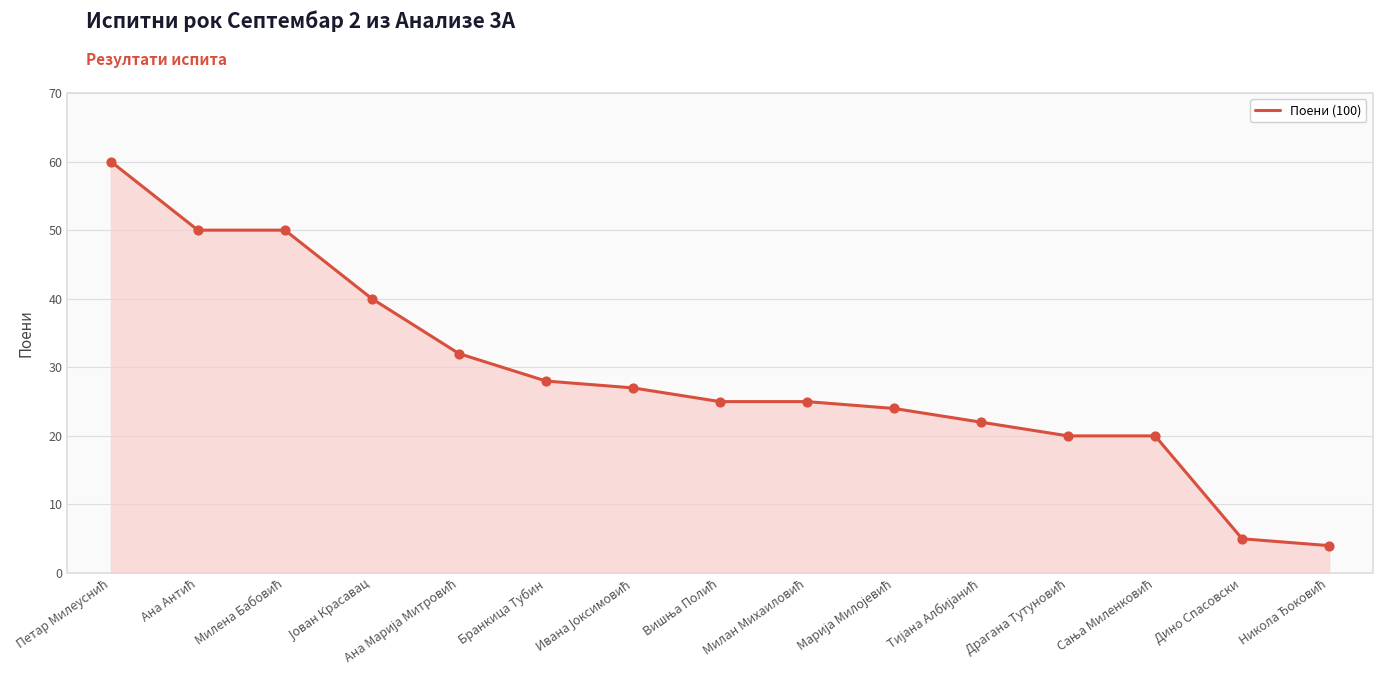

What is the smallest value displayed?

4